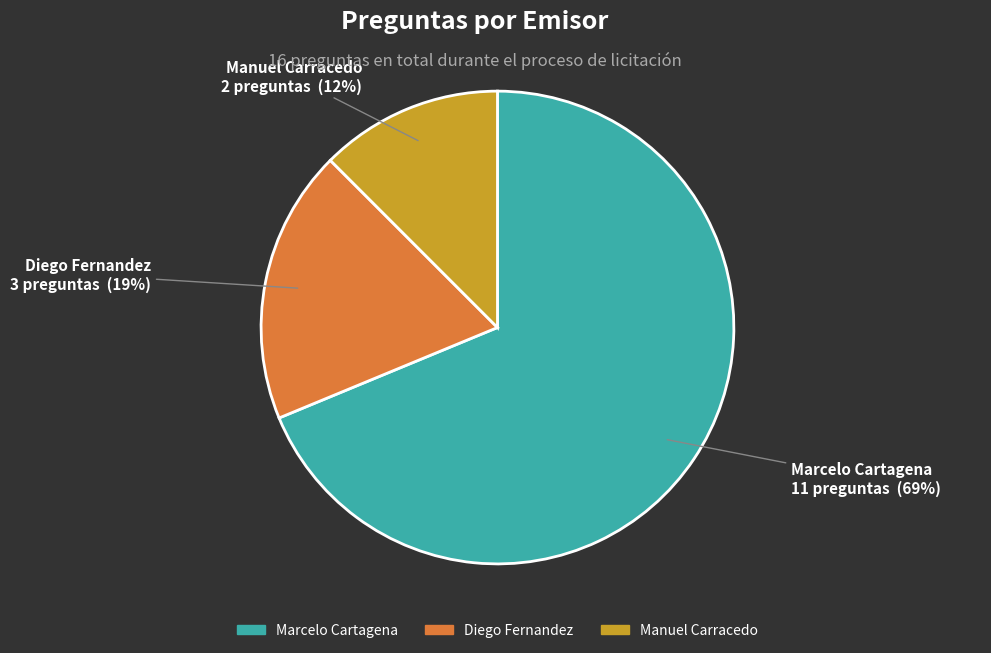

Combined, do Diego Fernandez and Marcelo Cartagena account for over 50%?

Yes